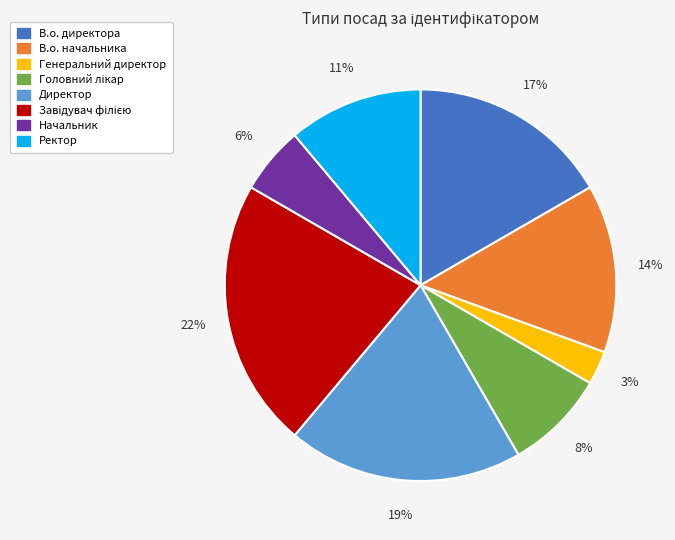

To the nearest percent, what is the difference between the largest and smallest slice percentages?

19%